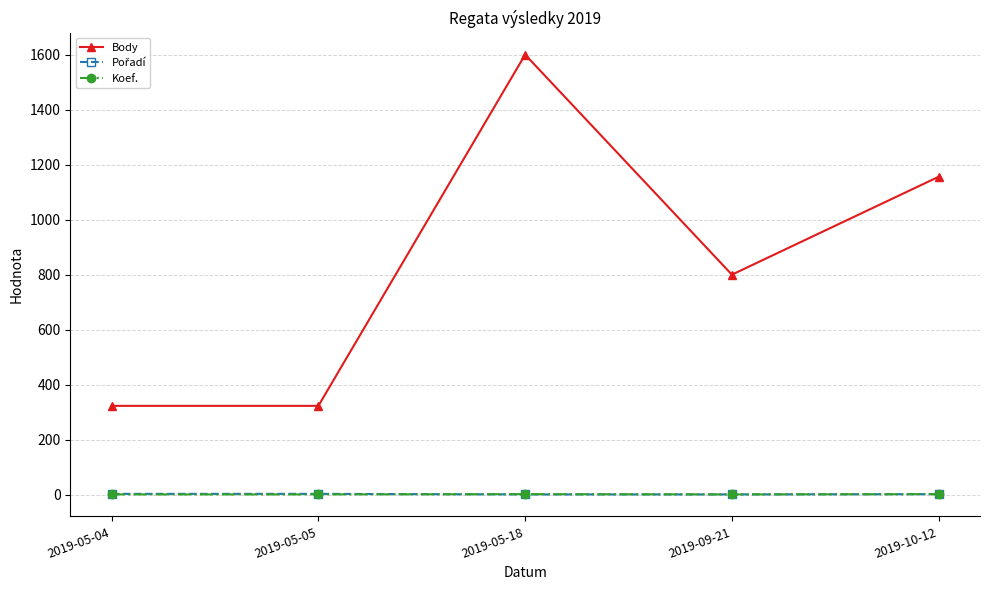

At which label does Body first exceed 800?

2019-05-18